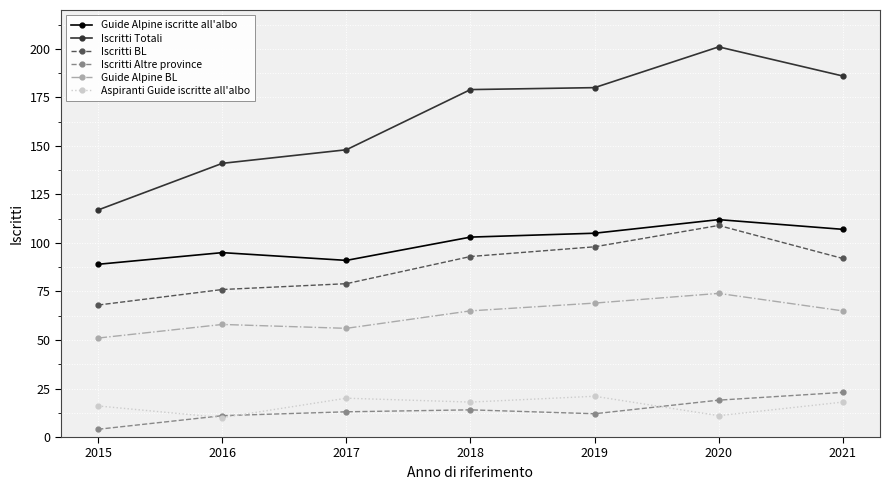

True or false: Guide Alpine BL and Iscritti BL cross at least once.

False